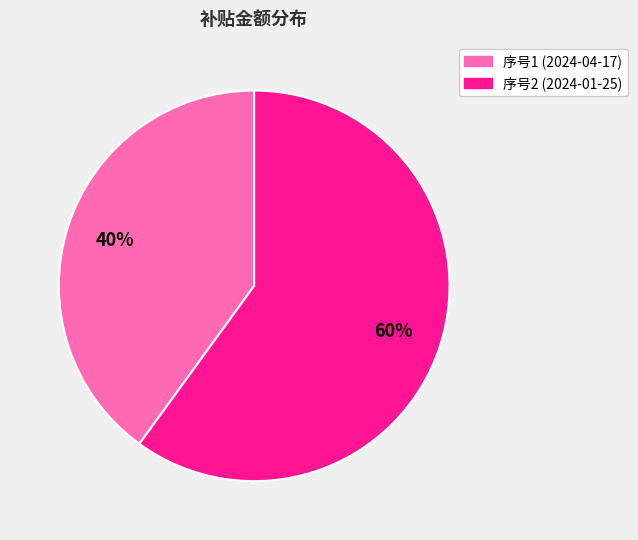

Does any single category account for the majority?

Yes